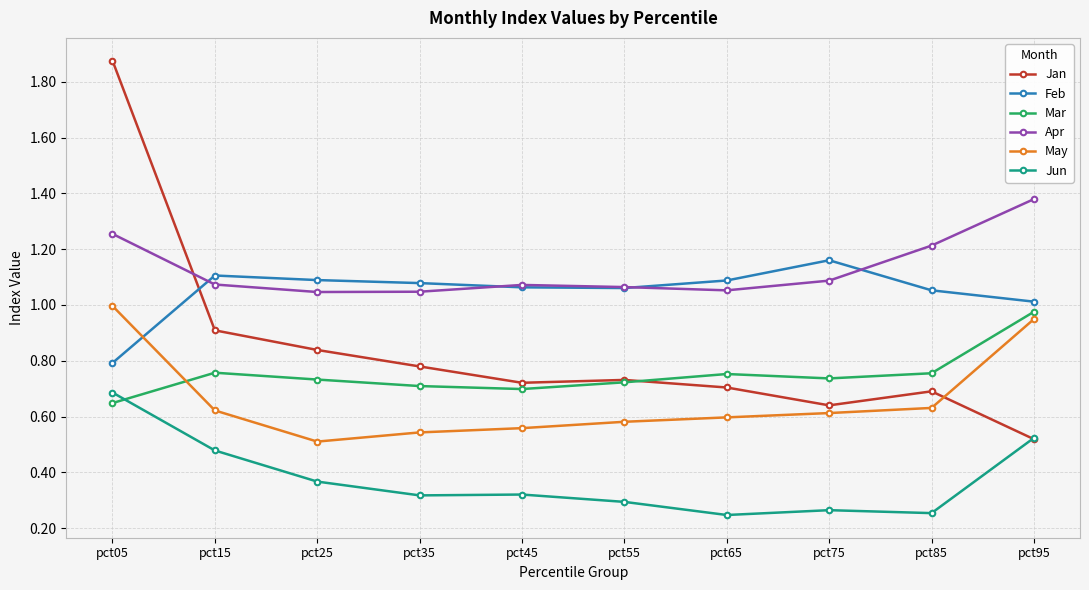

Which series has the largest range (max minus min)?

Jan